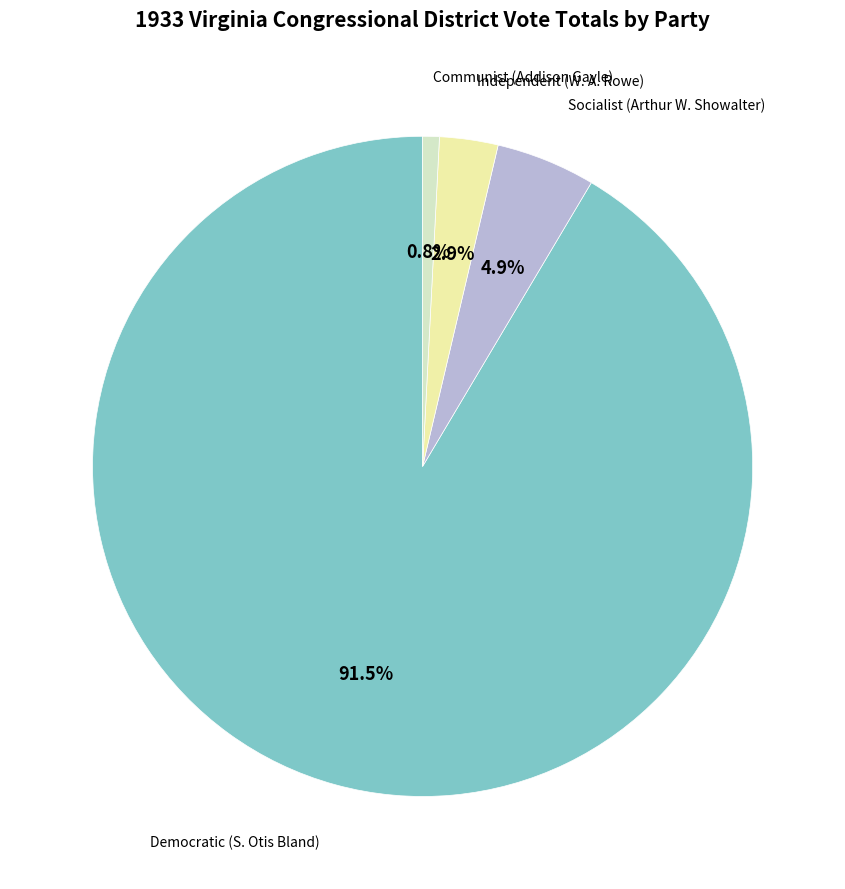

To the nearest percent, what percentage of the pie is Communist (Addison Gayle)?

1%